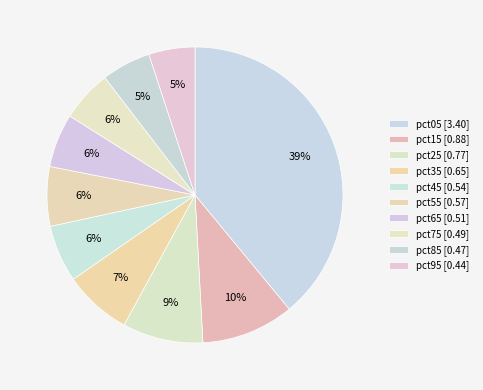

How many segments does this pie chart have?

10